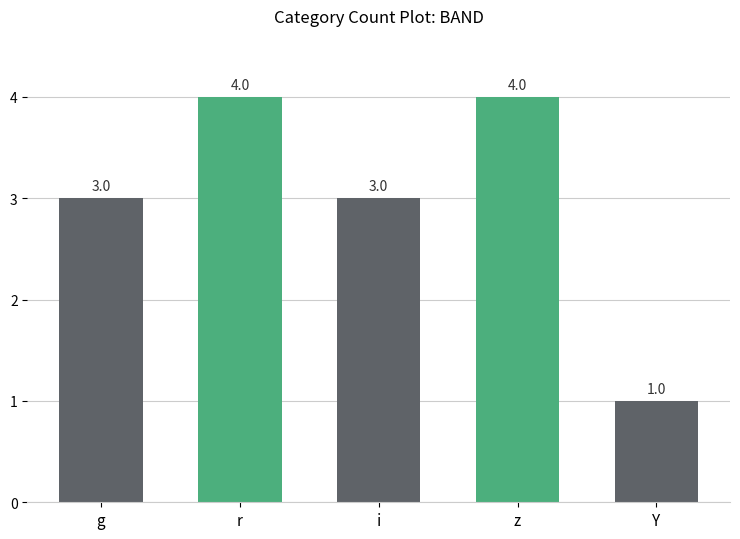

Reading left to right, list all the values displayed in this chart.

3	4	3	4	1